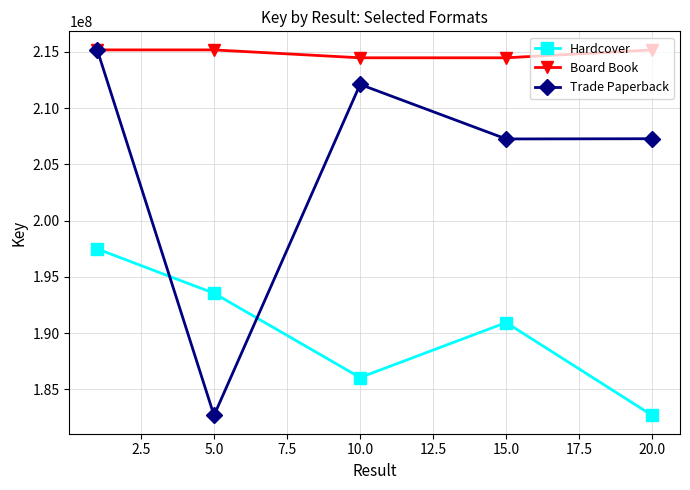

Rank the series by their average value, from lowest to highest.

Hardcover, Trade Paperback, Board Book